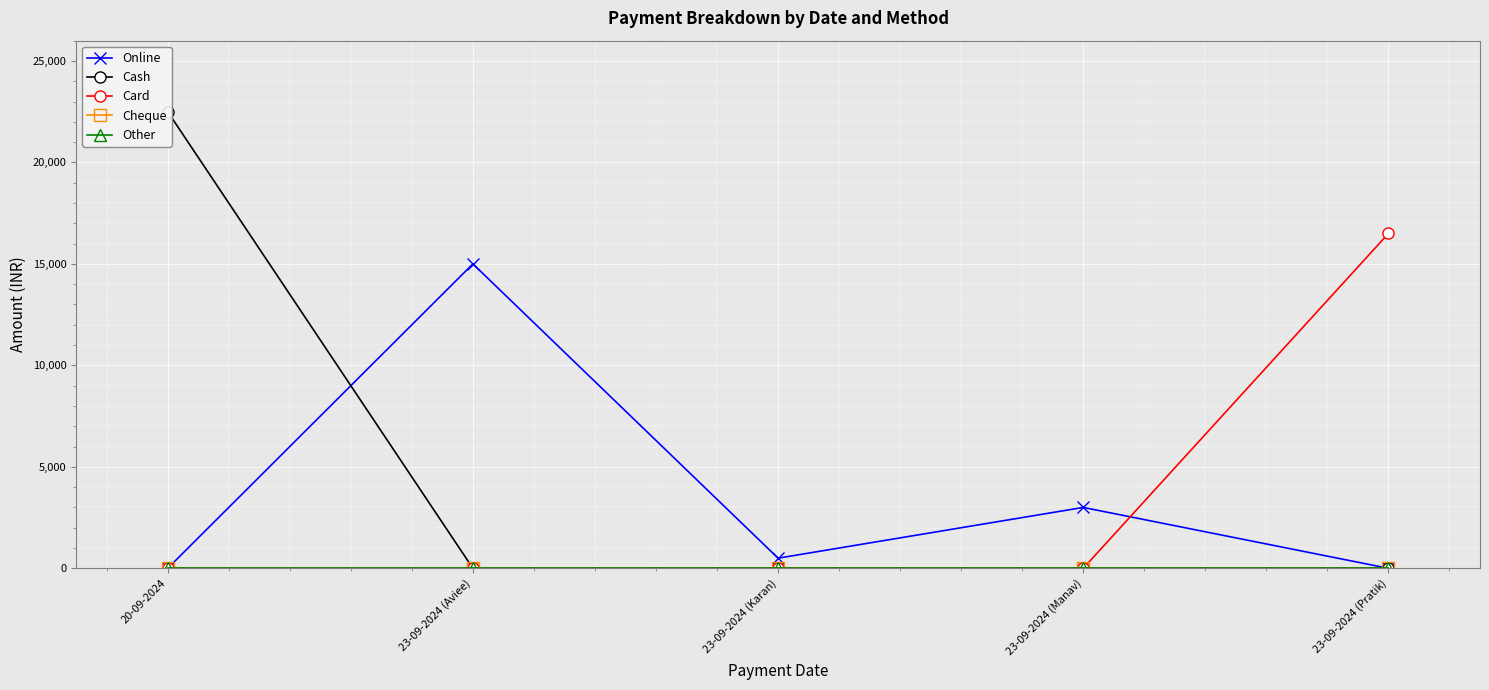

Reading left to right, what are all the values shown in this chart?

Online: 20-09-2024=0	23-09-2024 (Aviee)=15000	23-09-2024 (Karan)=500	23-09-2024 (Manav)=3000	23-09-2024 (Pratik)=0
Cash: 20-09-2024=22500	23-09-2024 (Aviee)=0	23-09-2024 (Karan)=0	23-09-2024 (Manav)=0	23-09-2024 (Pratik)=0
Card: 20-09-2024=0	23-09-2024 (Aviee)=0	23-09-2024 (Karan)=0	23-09-2024 (Manav)=0	23-09-2024 (Pratik)=16500
Cheque: 20-09-2024=0	23-09-2024 (Aviee)=0	23-09-2024 (Karan)=0	23-09-2024 (Manav)=0	23-09-2024 (Pratik)=0
Other: 20-09-2024=0	23-09-2024 (Aviee)=0	23-09-2024 (Karan)=0	23-09-2024 (Manav)=0	23-09-2024 (Pratik)=0